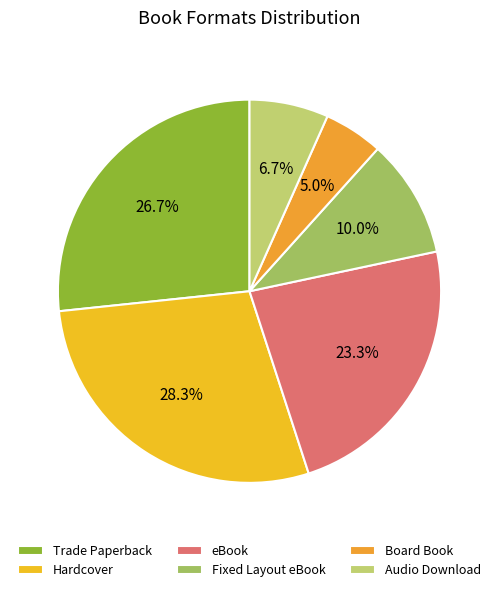

The Hardcover slice represents 15% of the pie. True or false?

False